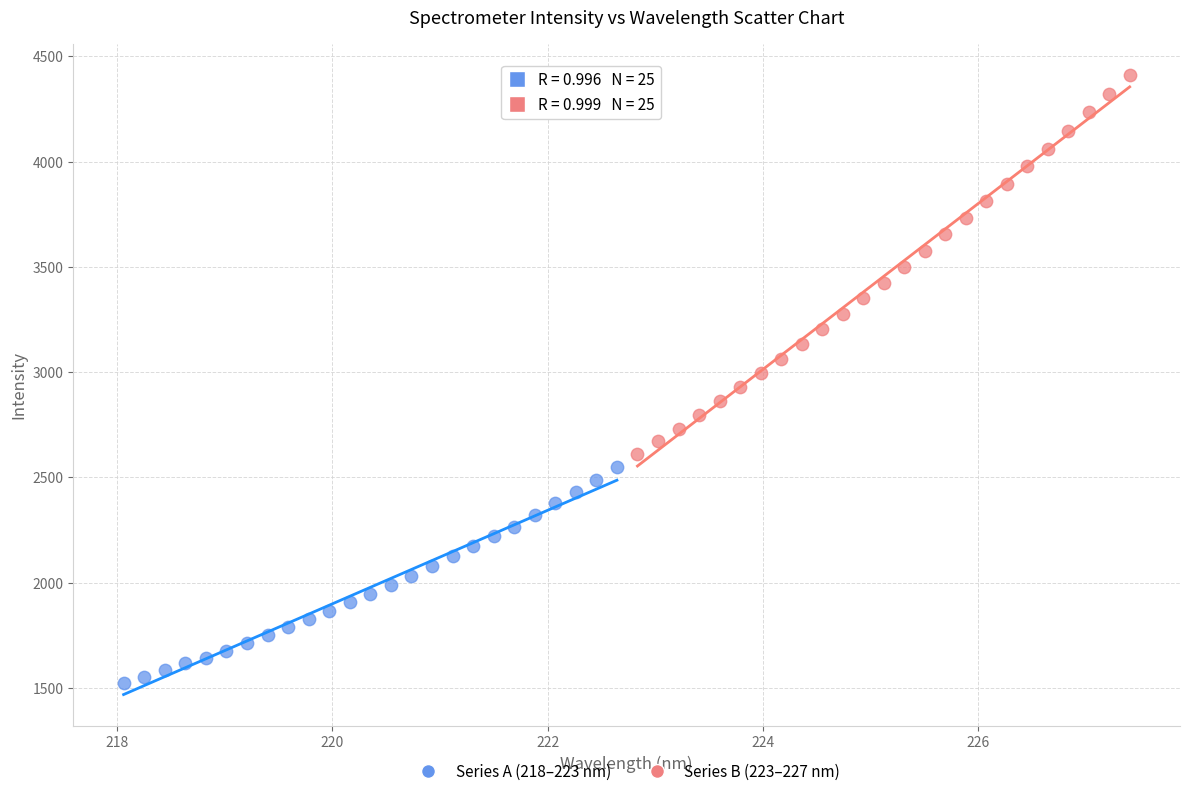

Which series contains the lowest Y value?

Series A (218–223 nm)